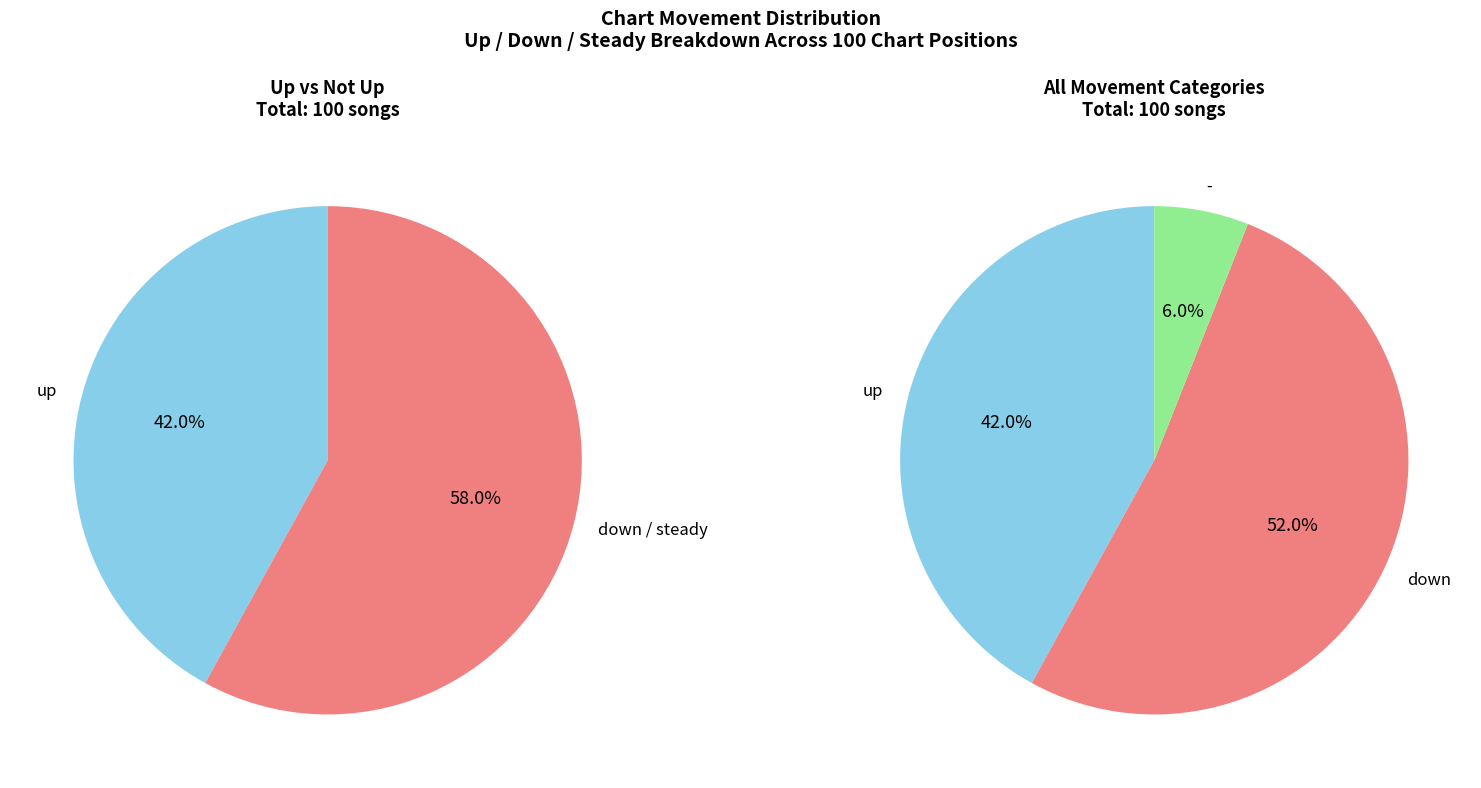

What percentage is the up slice, to the nearest percent?

42%